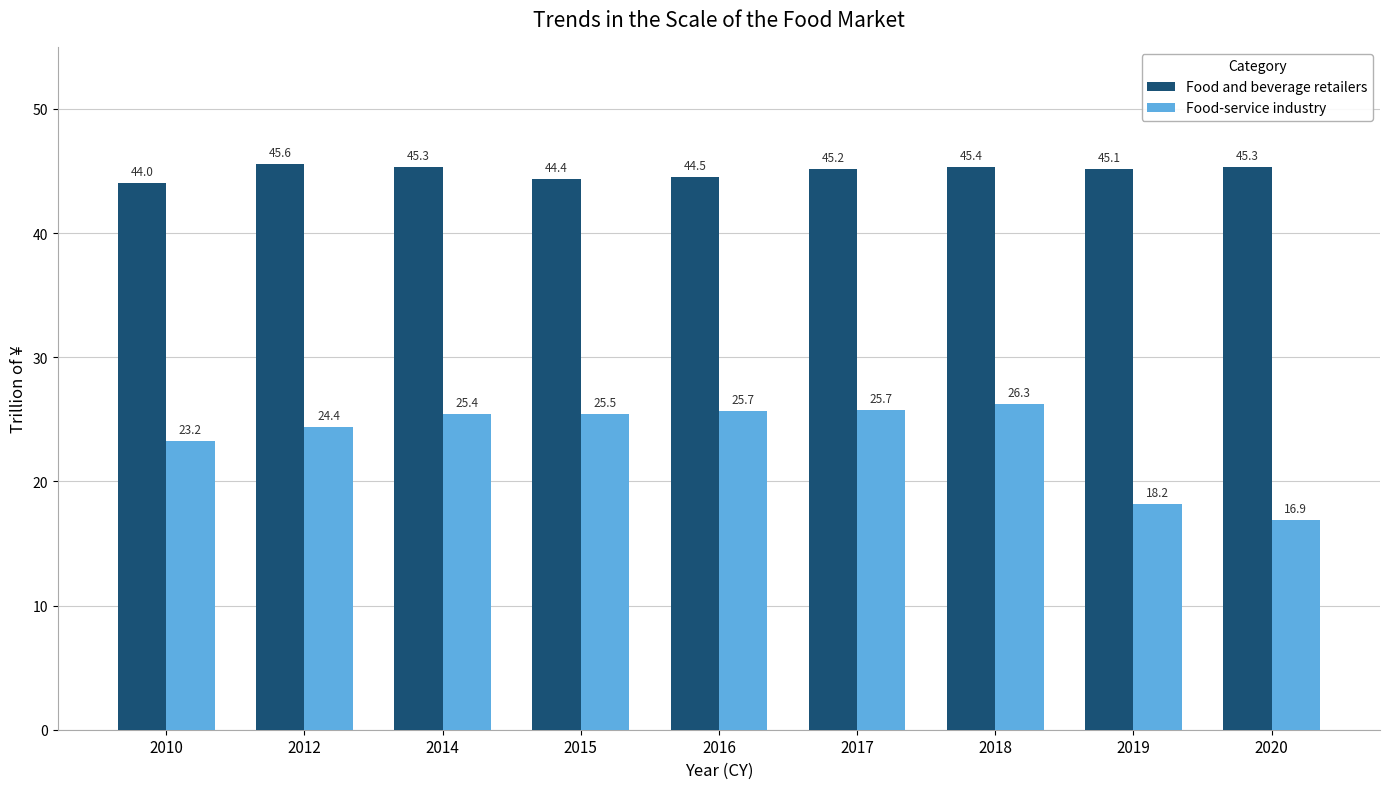

Which category has the lowest value in the Food-service industry series?

2020